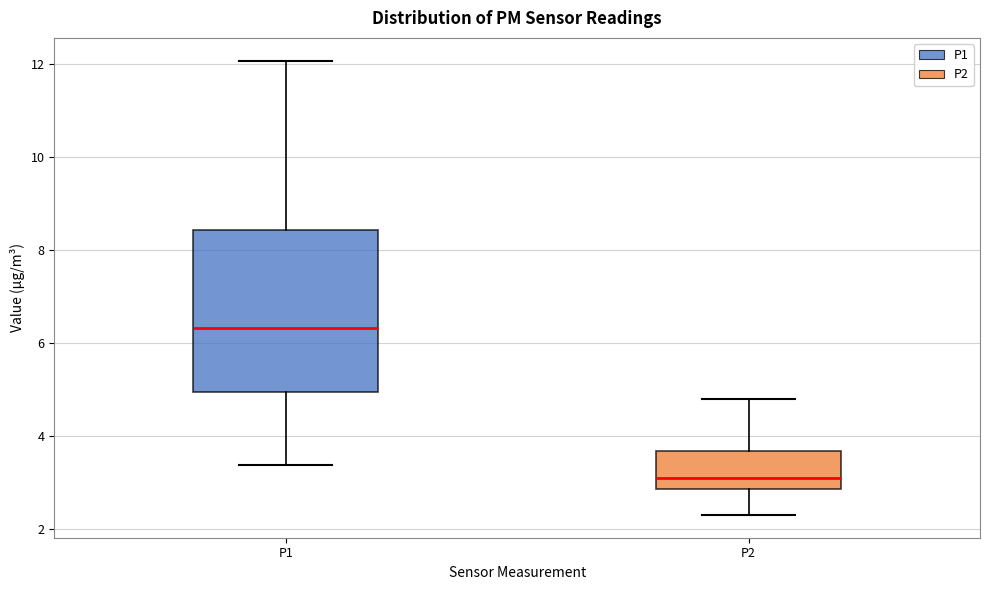

Which box has the lowest median line?

P2